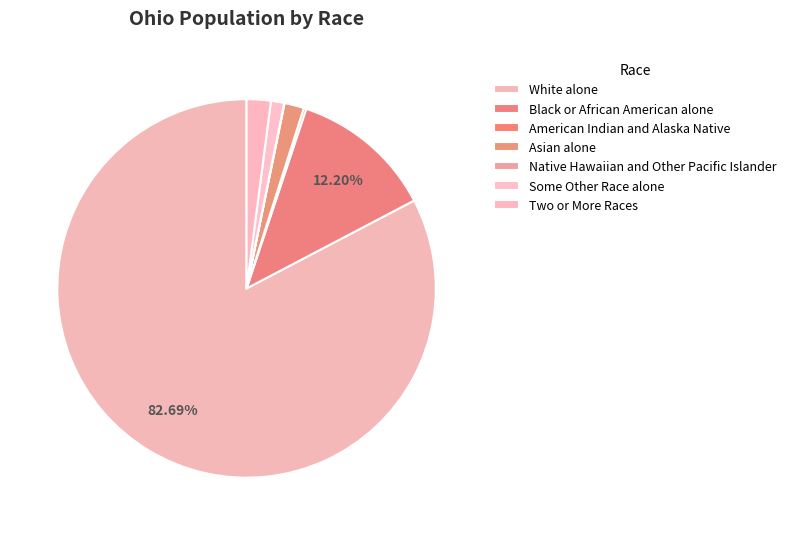

What percentage is the Black or African American alone slice, to the nearest percent?

12%